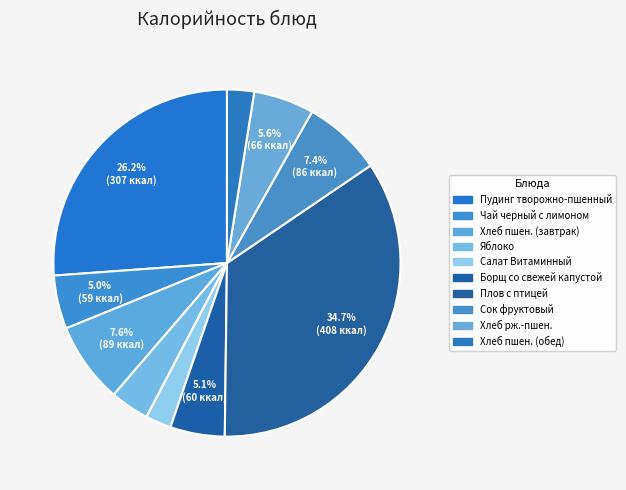

How many segments does this pie chart have?

10